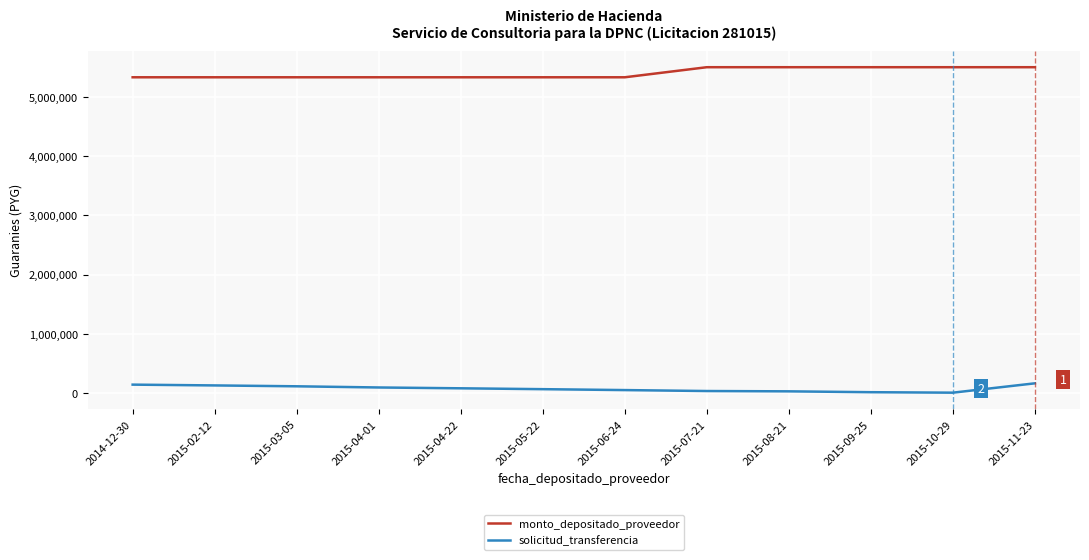

Which series has the largest total across all categories?

monto_depositado_proveedor